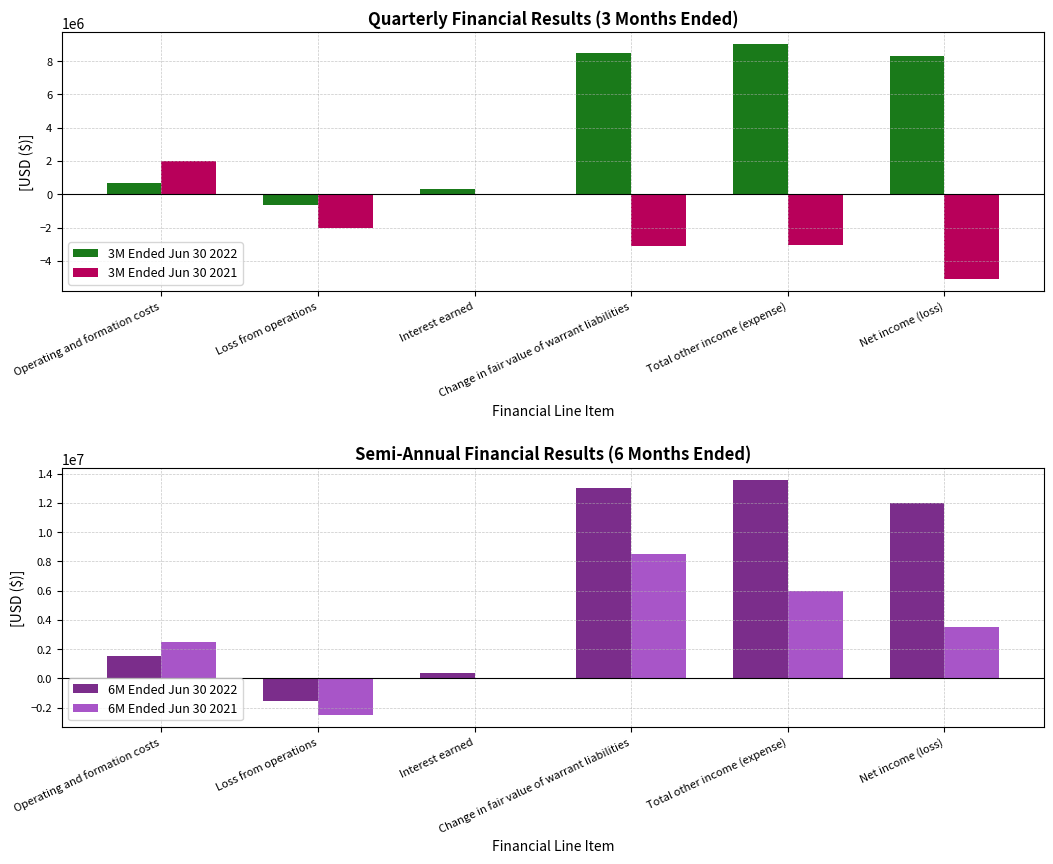

Where does the 6M Ended Jun 30 2022 series first go above 11993018?

Change in fair value of warrant liabilities